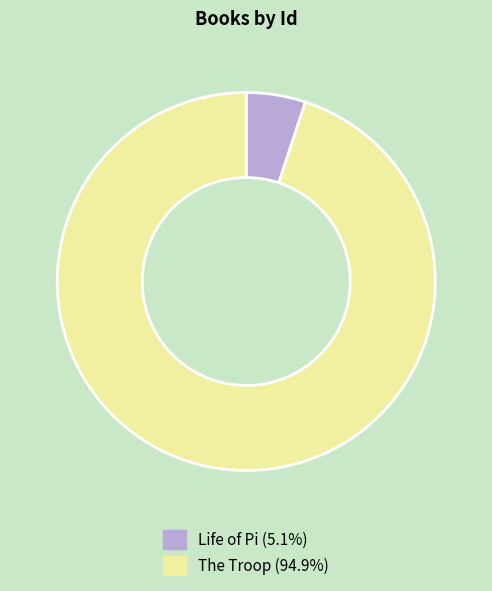

What is the majority slice?

The Troop